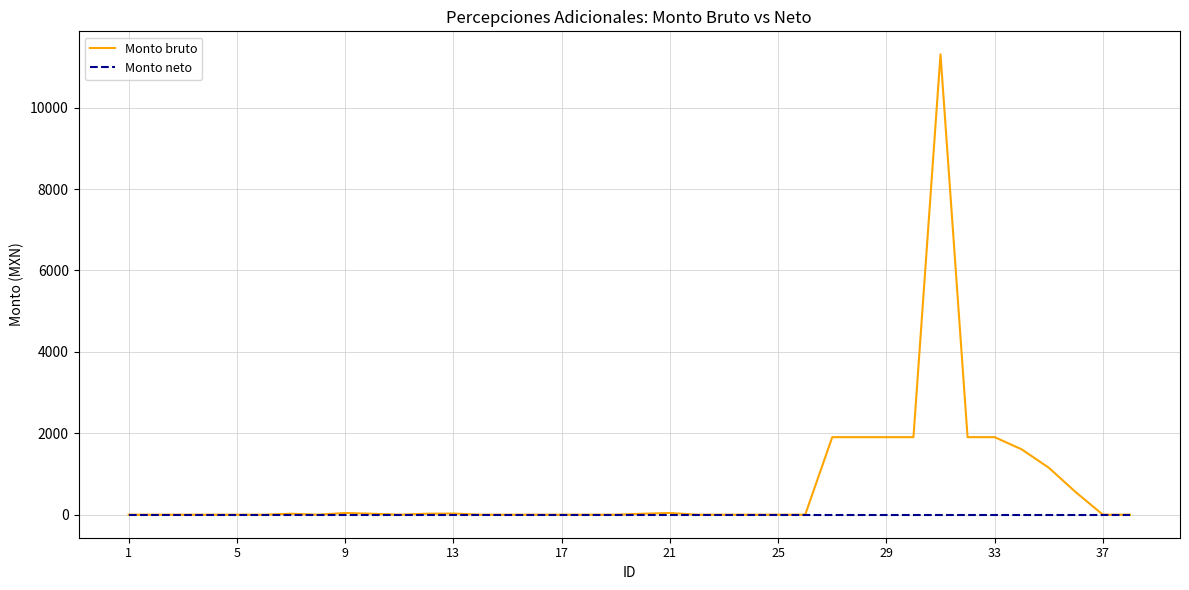

List the series in order of their peak value, lowest first.

Monto neto, Monto bruto